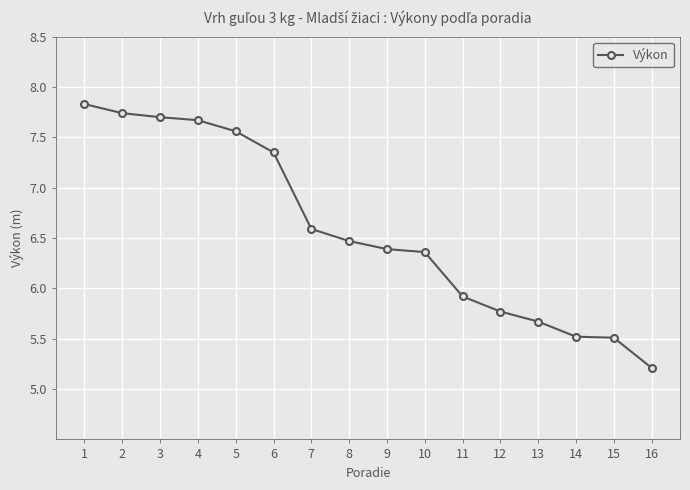

What is the ratio of the value at 2 to the value at 1?

1.0